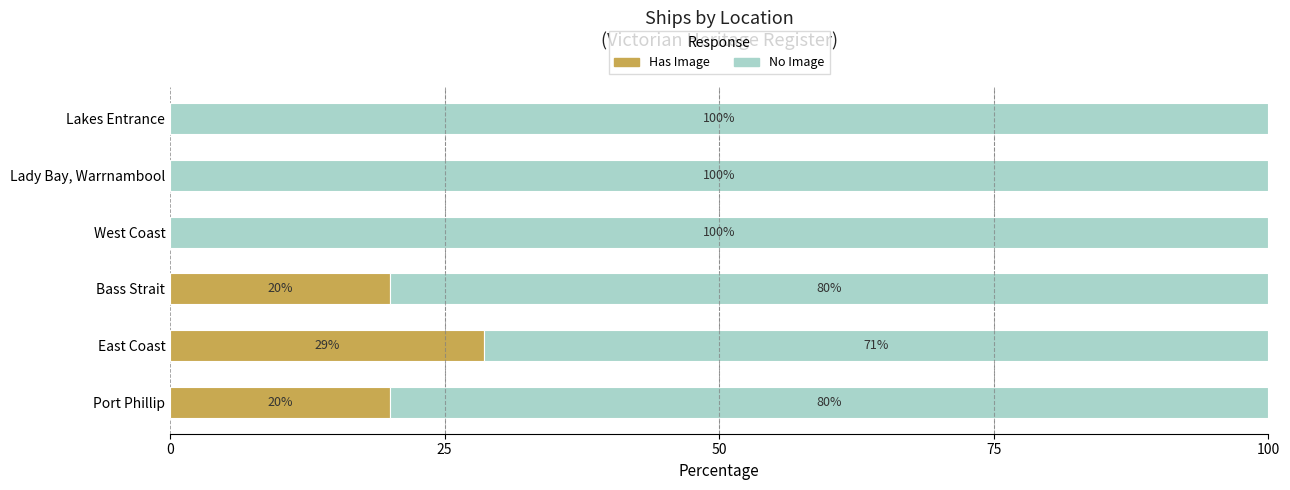

How many series are shown in this chart?

2